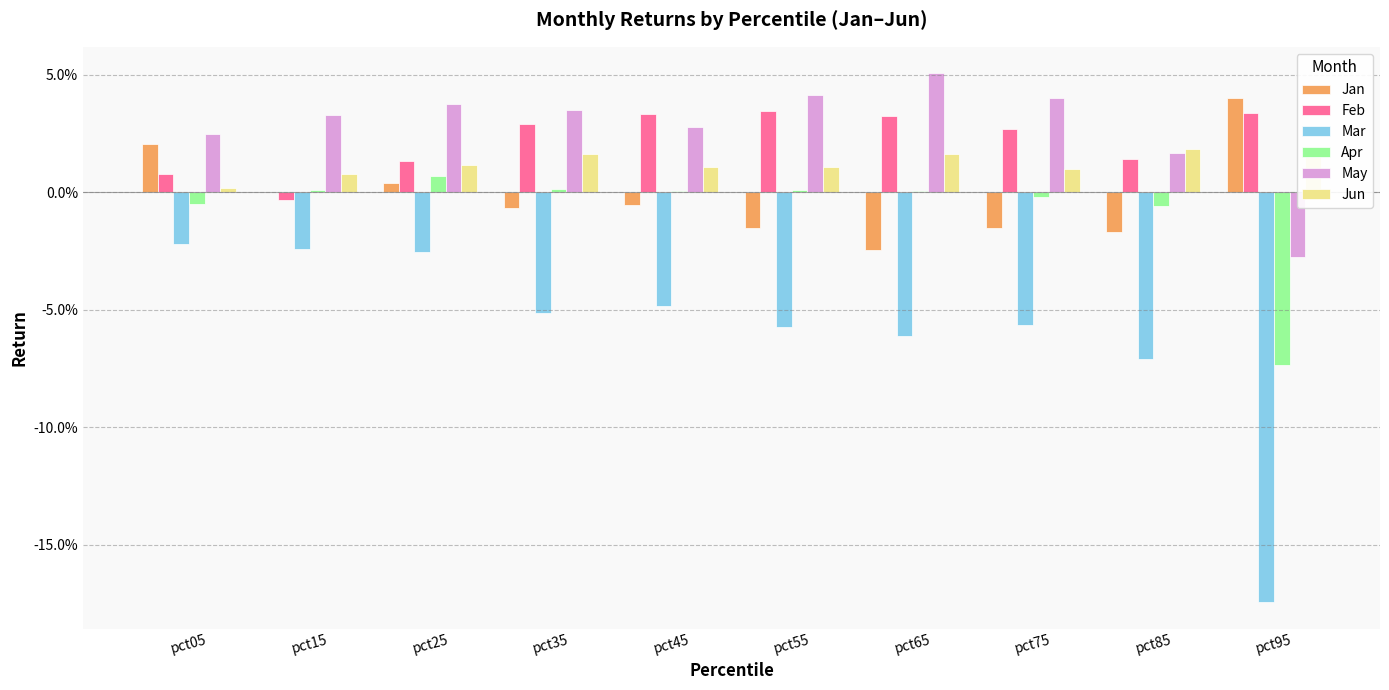

How many bars are there in total?

60